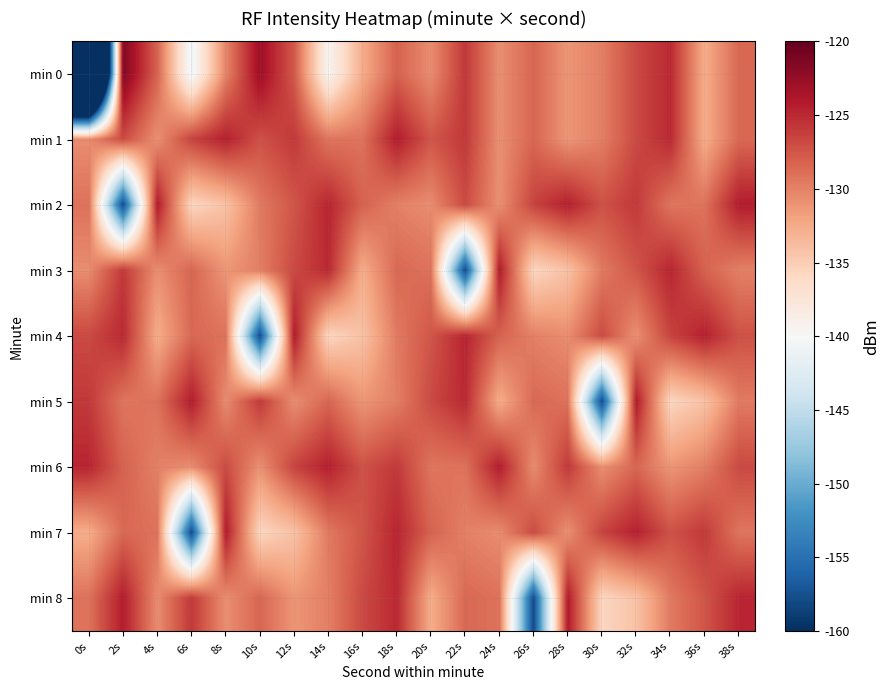

Reading right to left, what are all the values shown in this chart?

min 0: 38s=-128.6	36s=-132.6	34s=-125.0	32s=-126.8	30s=-129.8	28s=-131.1	26s=-128.4	24s=-130.8	22s=-125.8	20s=-130.6	18s=-128.2	16s=-132.6	14s=-139.5	12s=-127.7	10s=-122.9	8s=-130.2	6s=-140.8	4s=-128.2	2s=-121.5	0s=-217.6
min 1: 38s=-128.6	36s=-132.6	34s=-125.0	32s=-126.8	30s=-129.8	28s=-131.1	26s=-128.4	24s=-130.8	22s=-125.8	20s=-127.5	18s=-124.2	16s=-129.1	14s=-129.3	12s=-125.9	10s=-127.2	8s=-124.5	6s=-126.4	4s=-130.9	2s=-126.9	0s=-130.6
min 2: 38s=-124.2	36s=-129.1	34s=-129.3	32s=-125.9	30s=-127.2	28s=-124.5	26s=-126.4	24s=-130.9	22s=-126.9	20s=-130.6	18s=-129.9	16s=-128.2	14s=-124.8	12s=-127.5	10s=-129.6	8s=-134.2	6s=-135.7	4s=-124.1	2s=-158.1	0s=-129.1
min 3: 38s=-129.9	36s=-128.2	34s=-124.8	32s=-127.5	30s=-129.6	28s=-134.2	26s=-135.7	24s=-124.1	22s=-158.1	20s=-129.1	18s=-128.6	16s=-132.6	14s=-125.0	12s=-126.8	10s=-129.8	8s=-131.1	6s=-128.4	4s=-130.8	2s=-125.8	0s=-130.6
min 4: 38s=-127.2	36s=-124.5	34s=-126.4	32s=-130.9	30s=-126.9	28s=-130.6	26s=-129.9	24s=-128.2	22s=-124.8	20s=-127.5	18s=-129.6	16s=-134.2	14s=-135.7	12s=-124.1	10s=-158.1	8s=-129.1	6s=-128.6	4s=-132.6	2s=-125.0	0s=-126.8
min 5: 38s=-129.6	36s=-134.2	34s=-135.7	32s=-124.1	30s=-158.1	28s=-129.1	26s=-128.6	24s=-132.6	22s=-125.0	20s=-126.8	18s=-129.8	16s=-131.1	14s=-128.4	12s=-130.8	10s=-125.8	8s=-130.6	6s=-124.2	4s=-129.1	2s=-129.3	0s=-125.9
min 6: 38s=-126.8	36s=-129.8	34s=-131.1	32s=-128.4	30s=-130.8	28s=-125.8	26s=-130.6	24s=-124.2	22s=-129.1	20s=-129.3	18s=-125.9	16s=-127.2	14s=-124.5	12s=-126.4	10s=-130.9	8s=-126.9	6s=-130.6	4s=-129.9	2s=-128.2	0s=-124.8
min 7: 38s=-129.3	36s=-125.9	34s=-127.2	32s=-124.5	30s=-126.4	28s=-130.9	26s=-126.9	24s=-130.6	22s=-129.9	20s=-128.2	18s=-124.8	16s=-127.5	14s=-129.6	12s=-134.2	10s=-135.7	8s=-124.1	6s=-158.1	4s=-129.1	2s=-128.6	0s=-132.6
min 8: 38s=-124.8	36s=-127.5	34s=-129.6	32s=-134.2	30s=-135.7	28s=-124.1	26s=-158.1	24s=-129.1	22s=-128.6	20s=-132.6	18s=-125.0	16s=-126.8	14s=-129.8	12s=-131.1	10s=-128.4	8s=-130.8	6s=-125.8	4s=-130.6	2s=-124.2	0s=-129.1